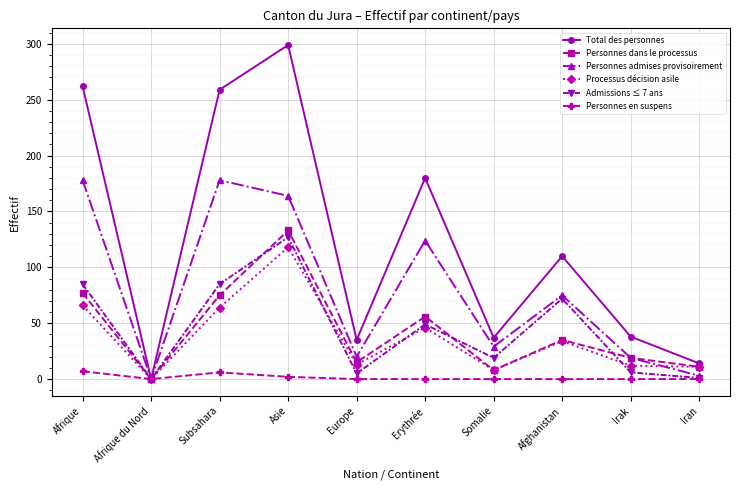

True or false: Admissions ≤ 7 ans has more than 0 interior local peaks.

True